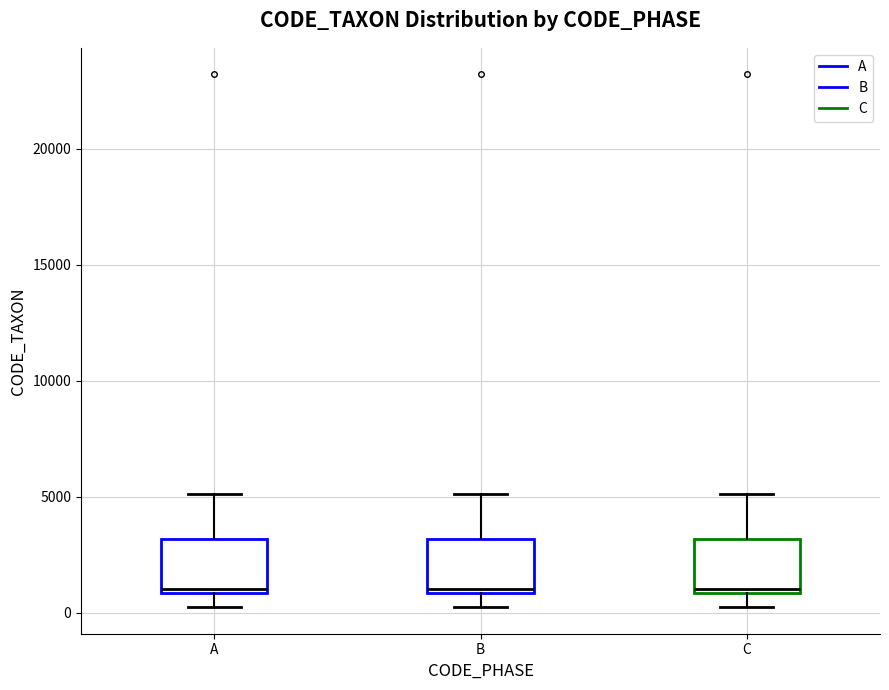

Reading left to right, read every box against the y-axis: the position of its median line, the range the box covers, and the ends of its whiskers. The values are not printed on the chart, so give them approximately, as read against the axis.

A: median 1000, box 1000 to 3000, whiskers 0 to 5000
B: median 1000, box 1000 to 3000, whiskers 0 to 5000
C: median 1000, box 1000 to 3000, whiskers 0 to 5000